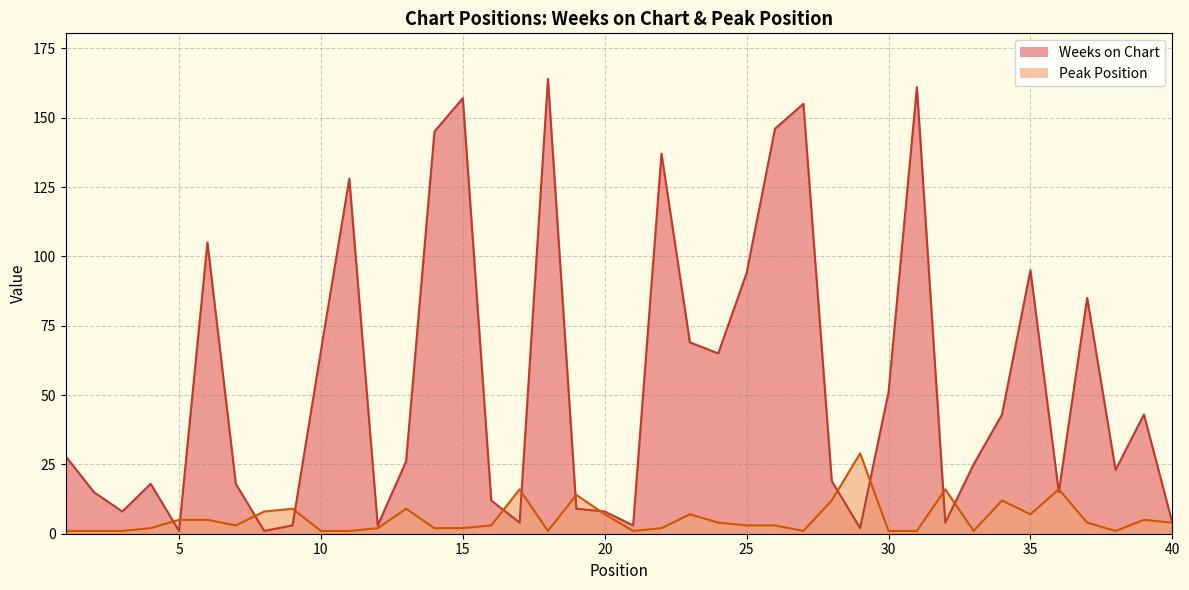

Reading left to right, what are all the values shown in this chart?

Weeks on Chart: 1=28	2=15	3=8	4=18	5=1	6=105	7=18	8=1	9=3	10=66	11=128	12=3	13=26	14=145	15=157	16=12	17=4	18=164	19=9	20=8	21=3	22=137	23=69	24=65	25=94	26=146	27=155	28=19	29=2	30=51	31=161	32=4	33=25	34=43	35=95	36=15	37=85	38=23	39=43	40=4
Peak Position: 1=1	2=1	3=1	4=2	5=5	6=5	7=3	8=8	9=9	10=1	11=1	12=2	13=9	14=2	15=2	16=3	17=16	18=1	19=14	20=7	21=1	22=2	23=7	24=4	25=3	26=3	27=1	28=12	29=29	30=1	31=1	32=16	33=1	34=12	35=7	36=16	37=4	38=1	39=5	40=4